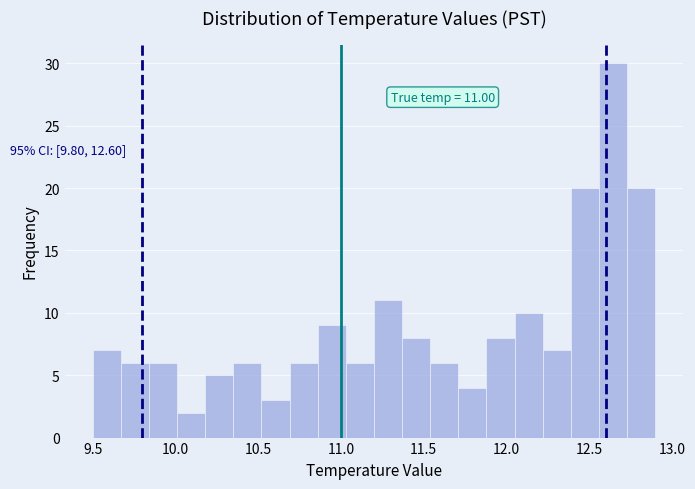

Read against the x-axis, roughly where is the centre of the tallest bar?

12.65